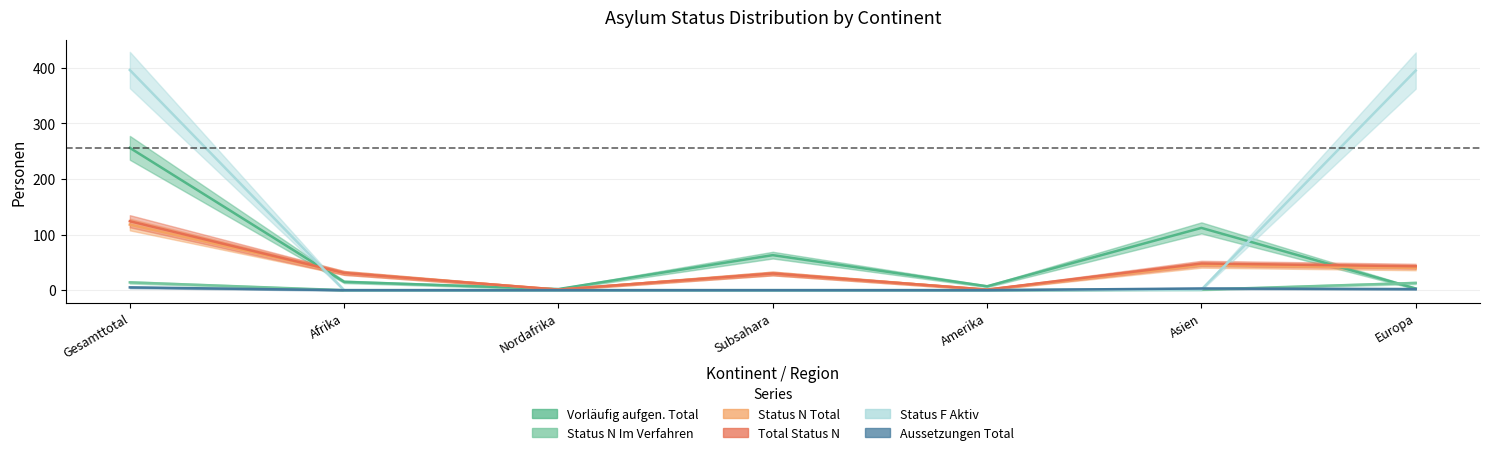

How many data points does each series have?

7